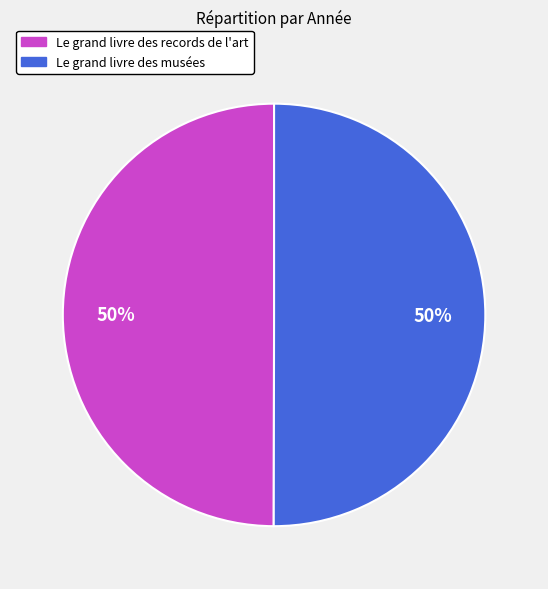

To the nearest percent, what percentage of the pie is Le grand livre des records de l'art?

50%